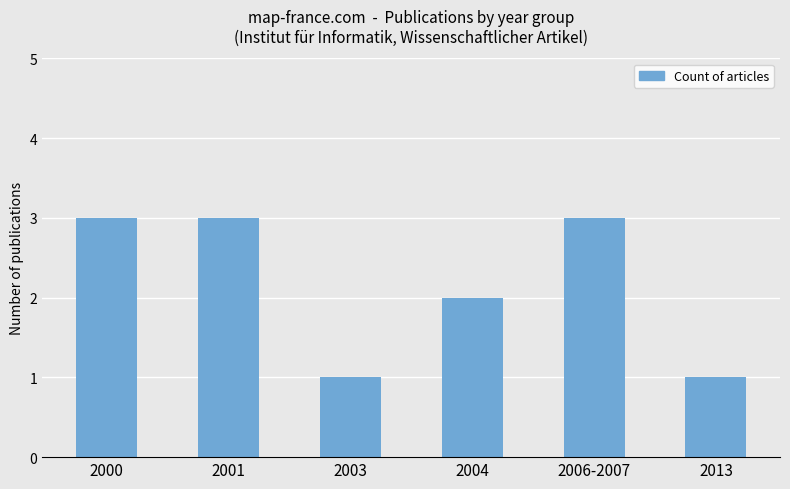

Reading right to left, extract all data points from this chart.

2013=1	2006-2007=3	2004=2	2003=1	2001=3	2000=3